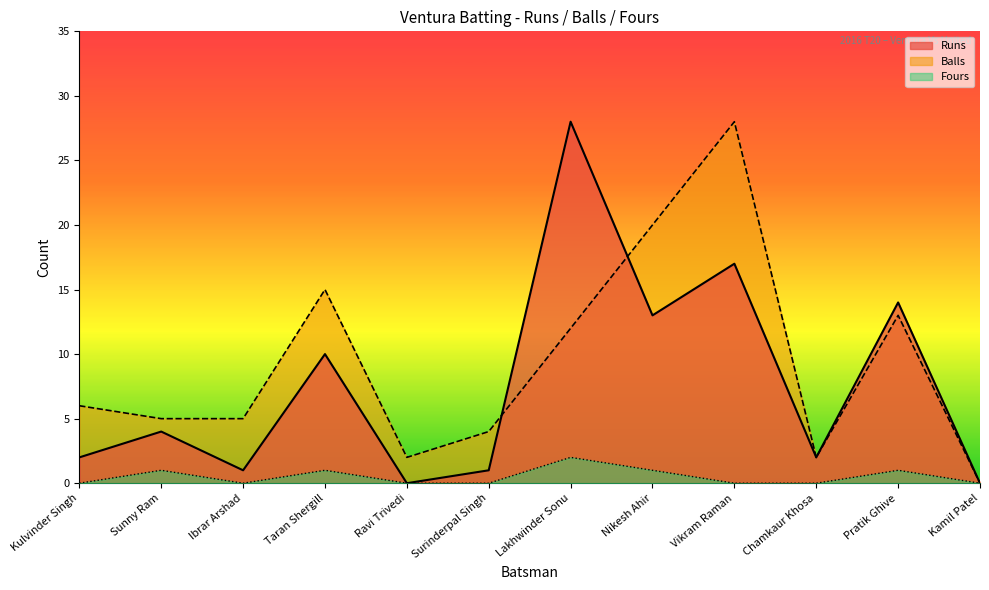

Reading right to left, list all the values displayed in this chart.

Runs_line: 0	14	2	17	13	28	1	0	10	1	4	2
Balls_line: 0	13	2	28	20	12	4	2	15	5	5	6
Fours_line: 0	1	0	0	1	2	0	0	1	0	1	0